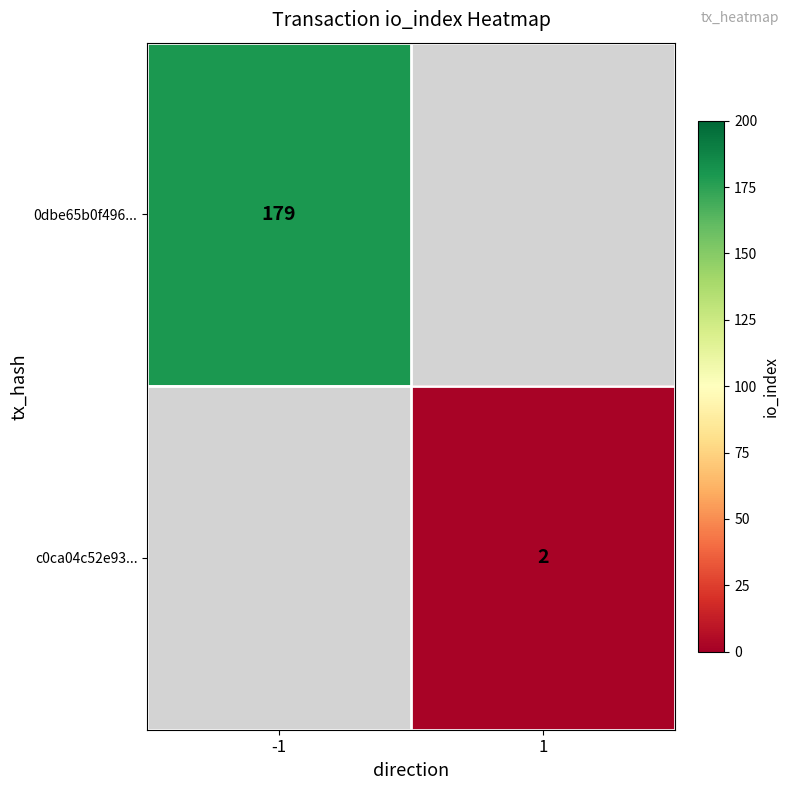

Is it true that c0ca04c52e93... equals 2 at 1?

True